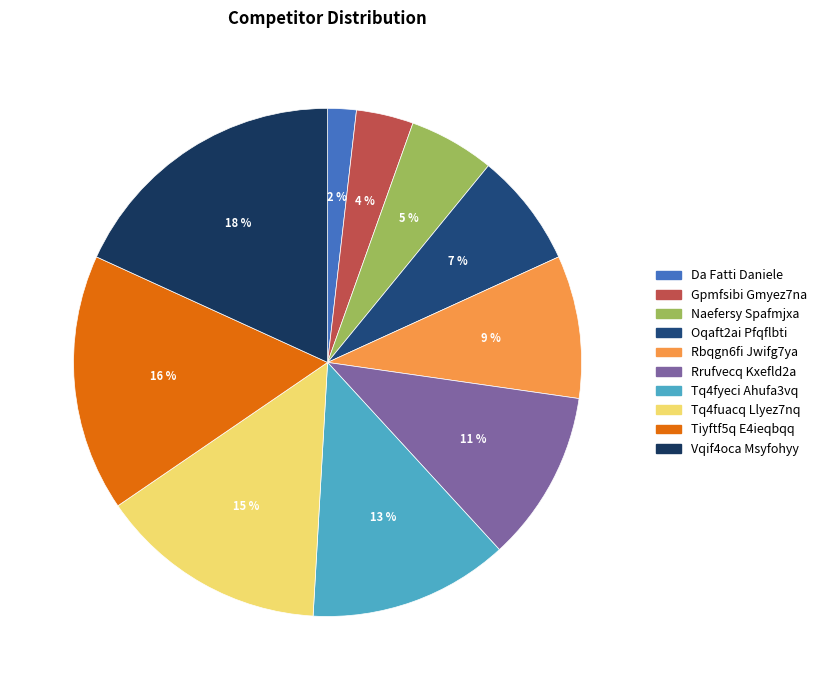

The Tq4fyeci Ahufa3vq slice represents 13% of the pie. True or false?

True